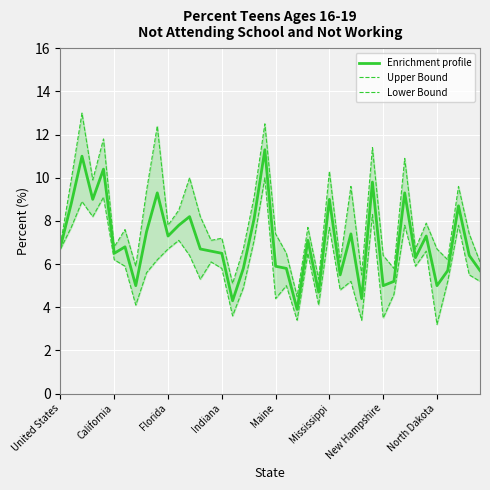

What are all the series names shown in the legend?

Enrichment profile, Upper Bound, Lower Bound